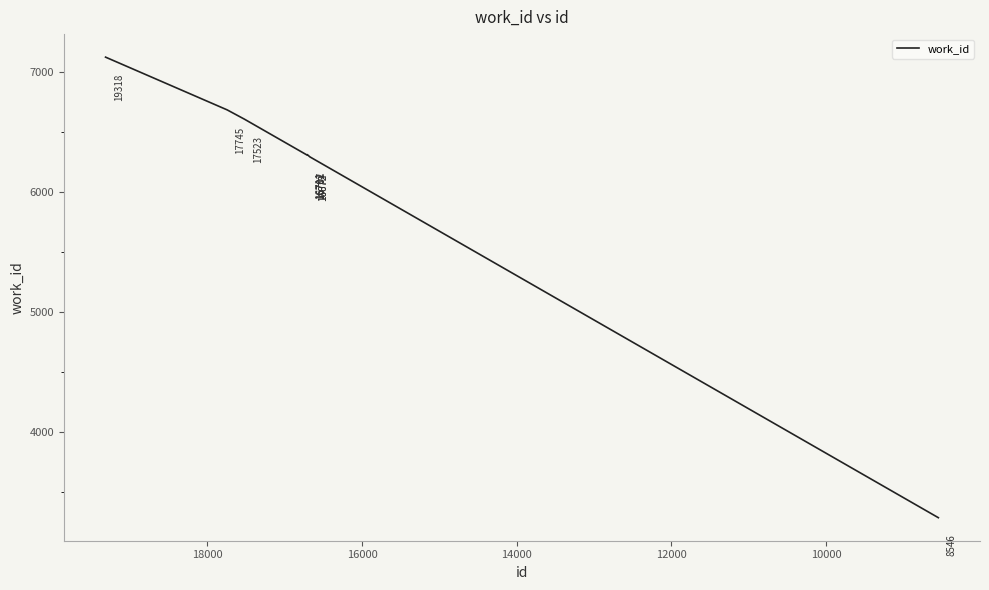

Is it true that the value at 8 is 3192?

False